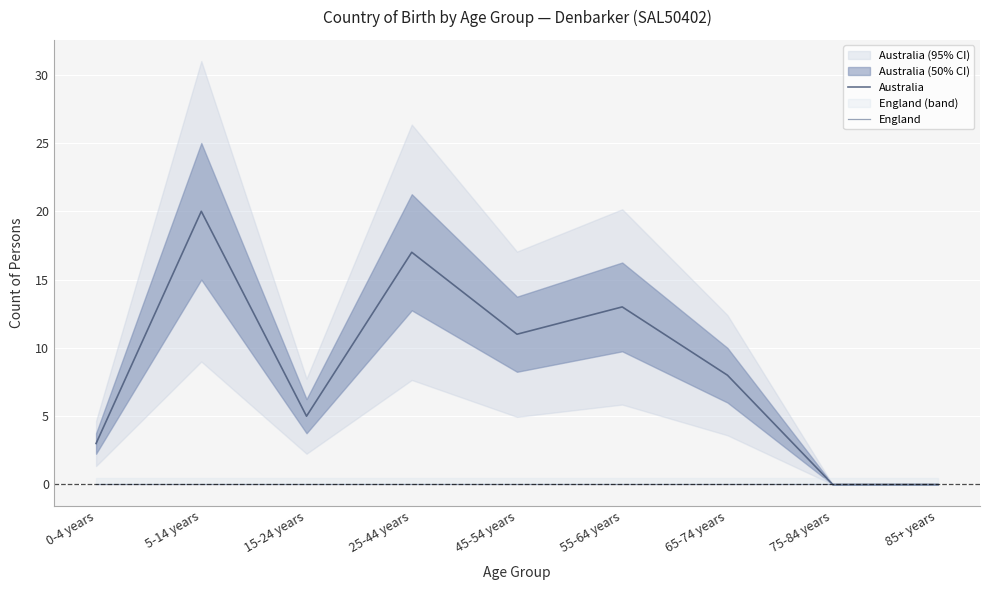

Is the value of England at 45-54 years greater than the value of Australia at 5-14 years?

No